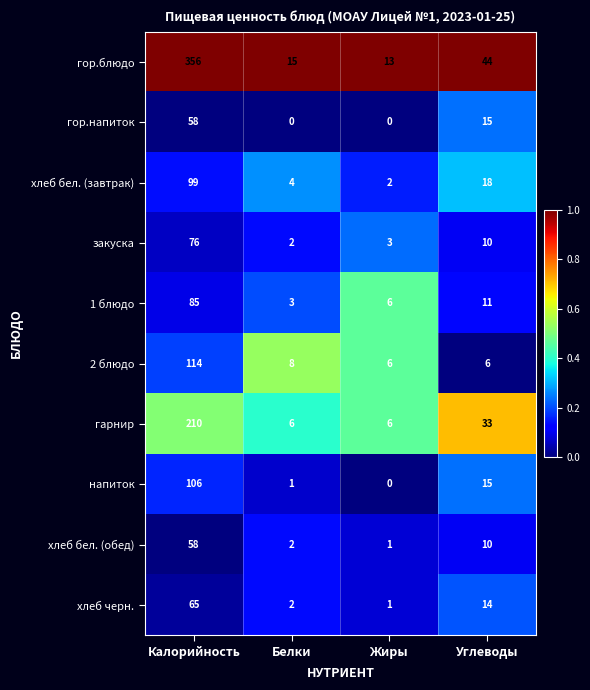

Rank the categories by хлеб бел. (завтрак) value from highest to lowest.

Калорийность, Углеводы, Белки, Жиры